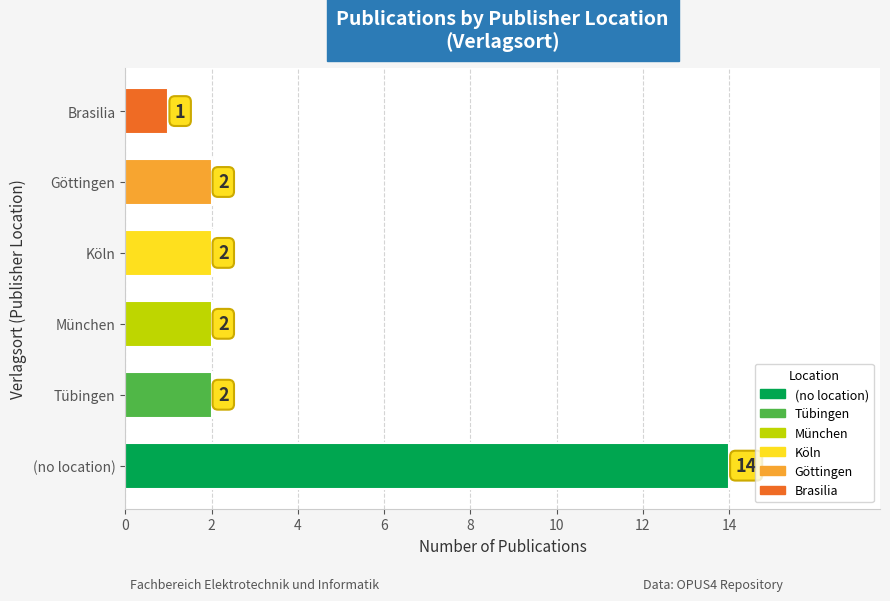

Which category has the lowest value across all series?

Brasilia